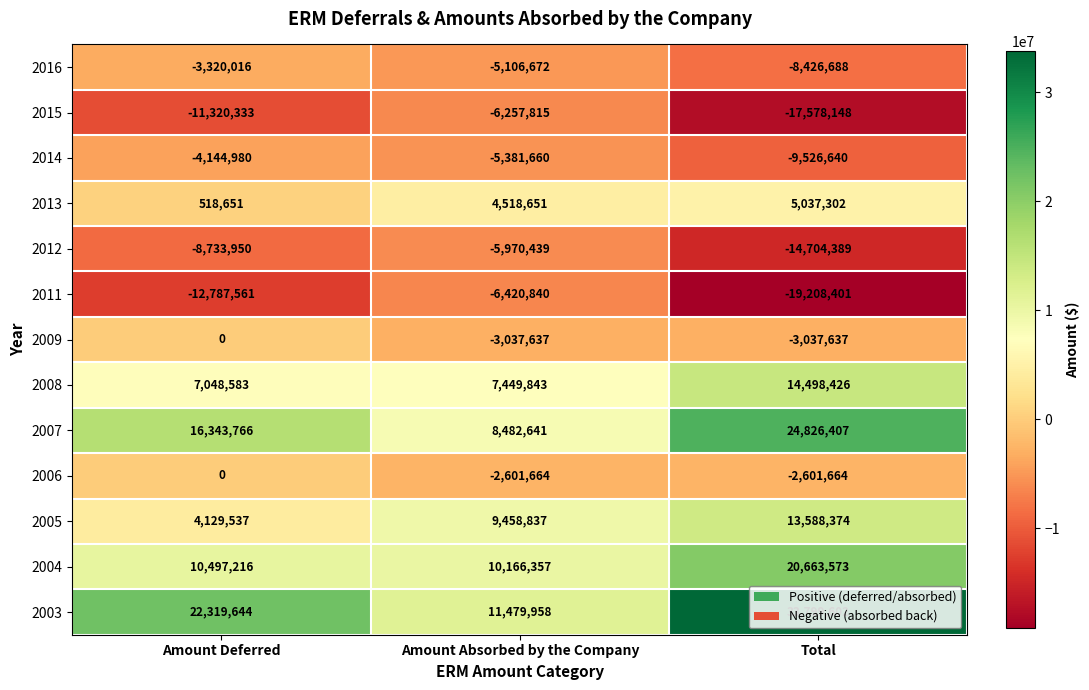

True or false: 2009 has a value of -1717861 at Amount Deferred.

False